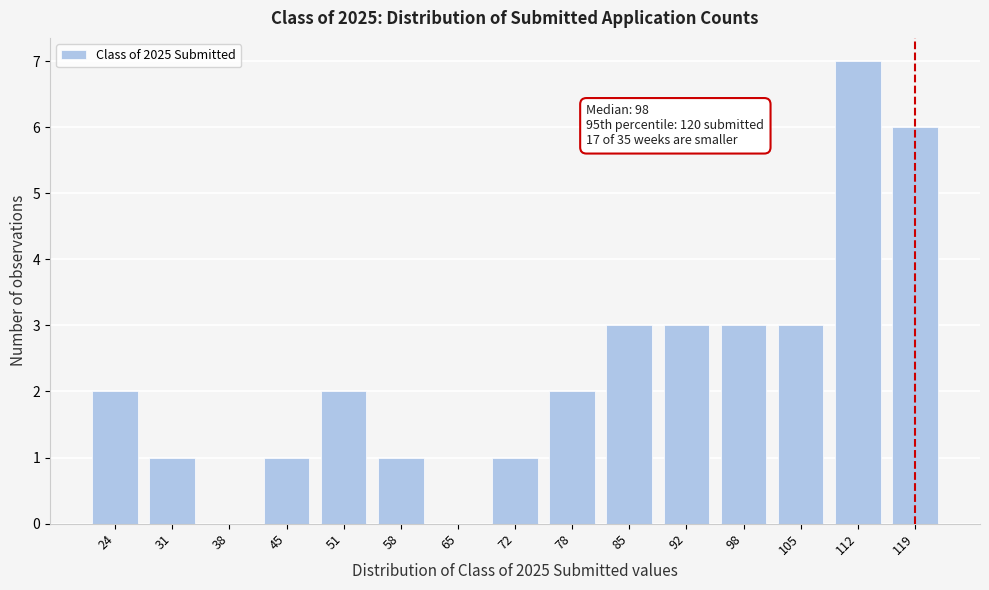

Reading right to left, extract all data points from this chart.

119=6	112=7	105=3	98=3	92=3	85=3	78=2	72=1	65=0	58=1	51=2	45=1	38=0	31=1	24=2